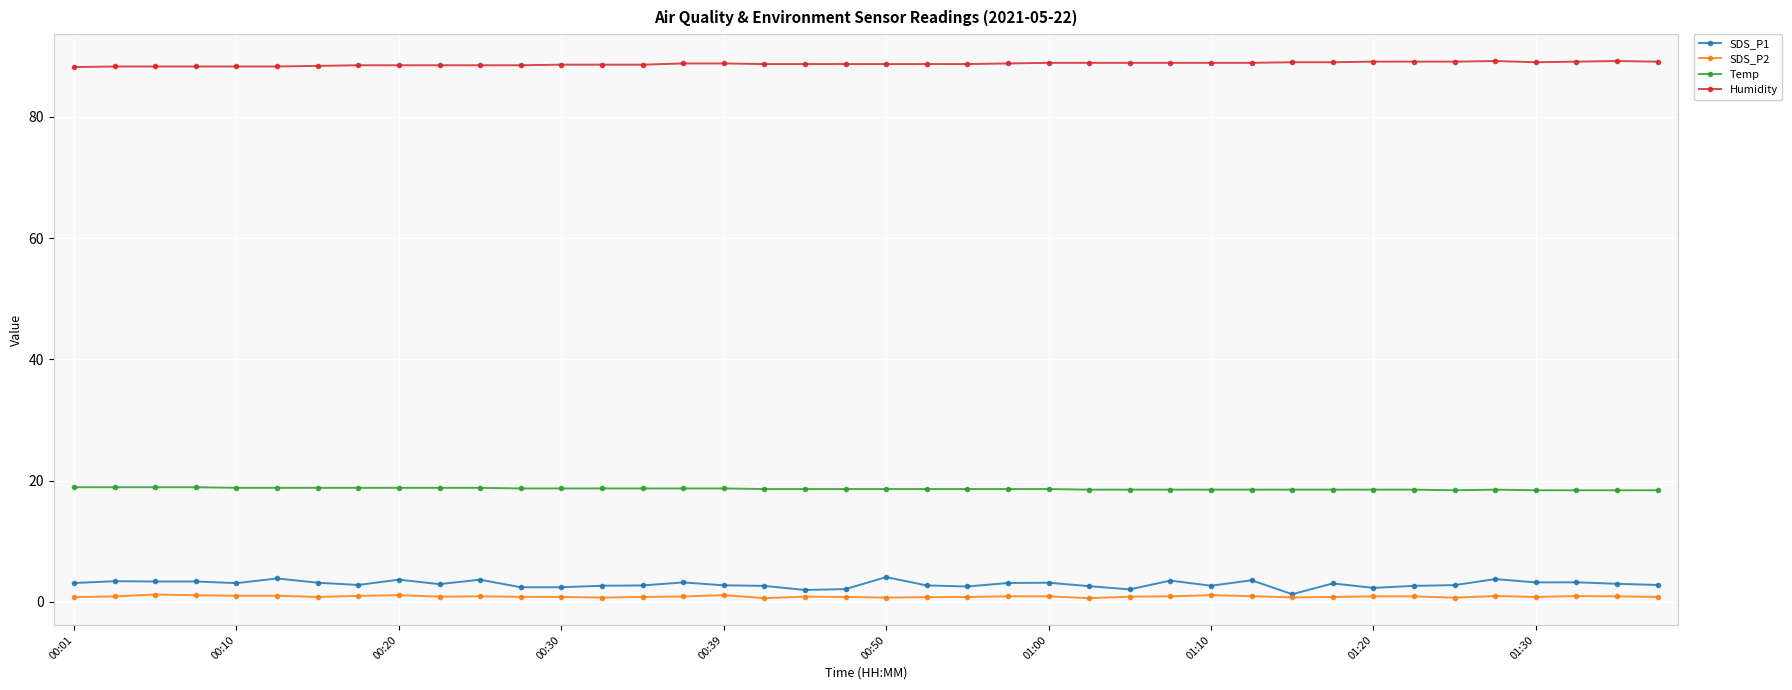

True or false: Temp and SDS_P1 cross at least once.

False